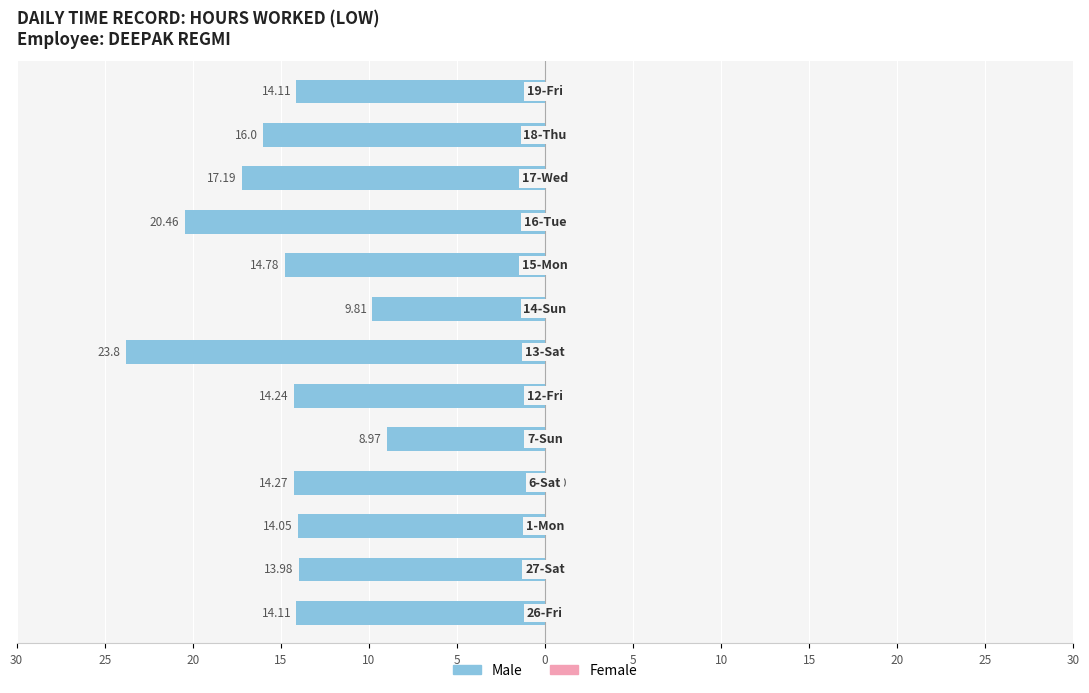

Does the chart contain any negative values?

Yes